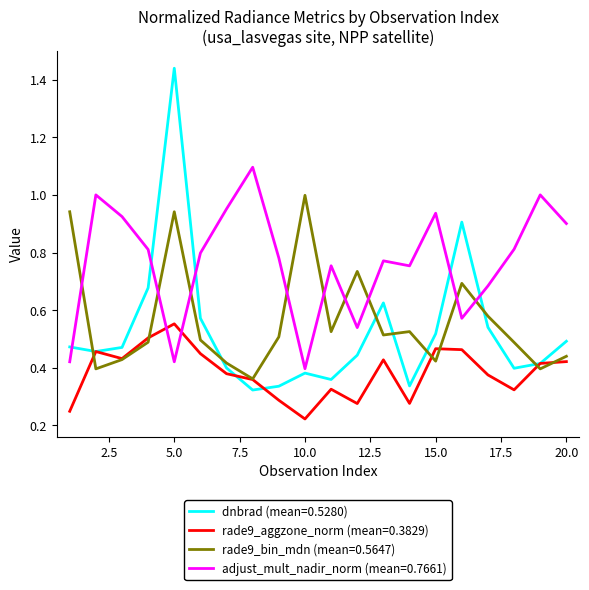

Which series has the largest total across all categories?

adjust_mult_nadir_norm (mean=0.7661)